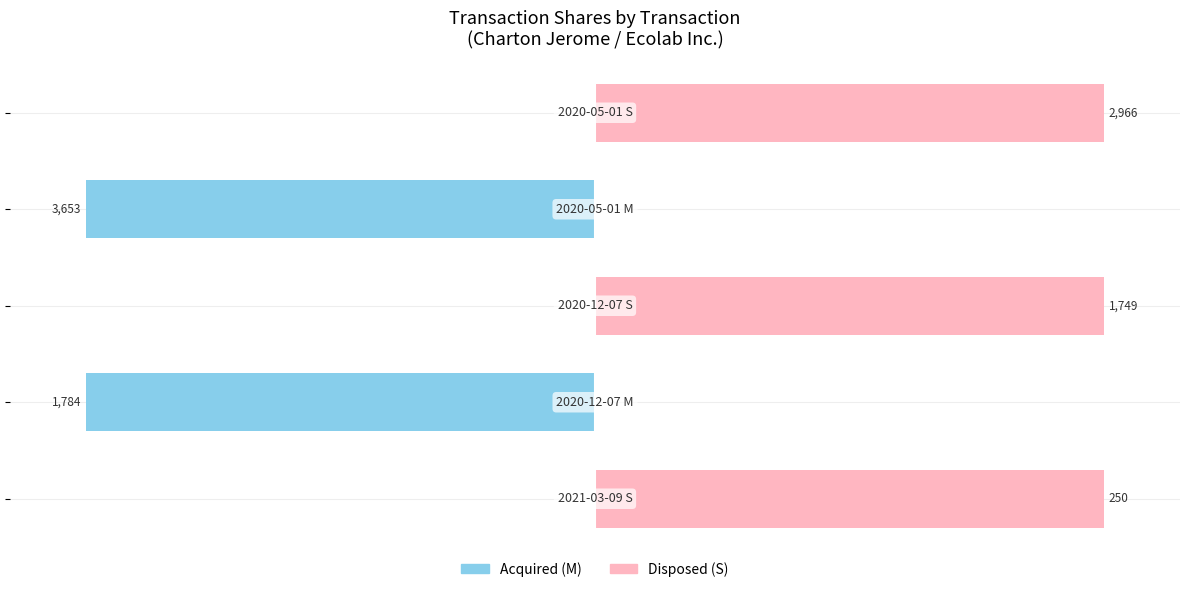

At how many categories does at least one series exceed -24?

5